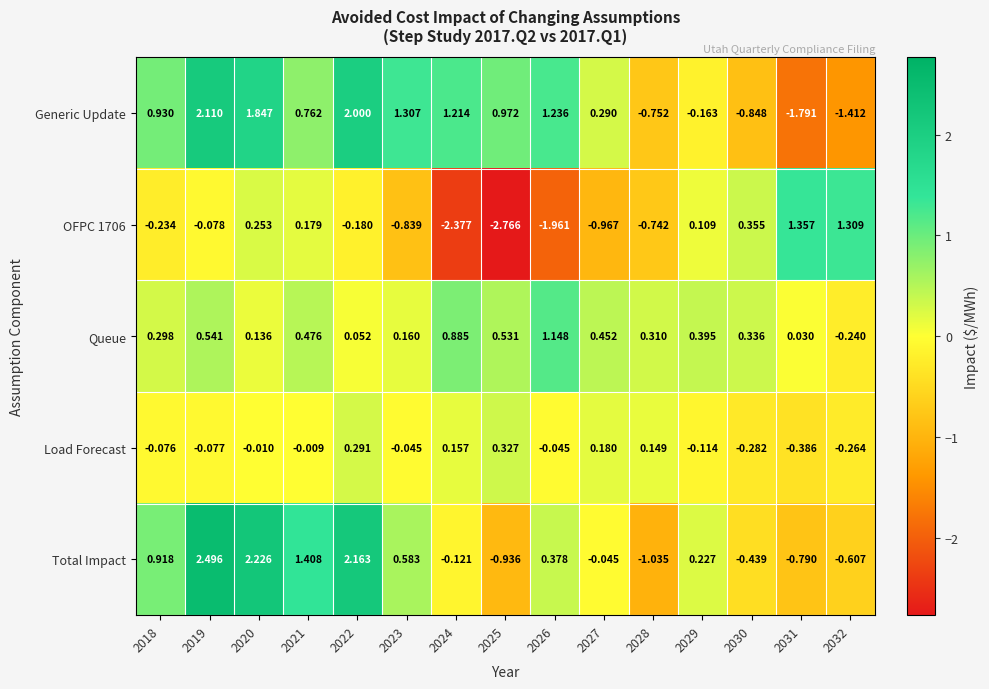

Which series has the largest total across all categories?

Generic Update